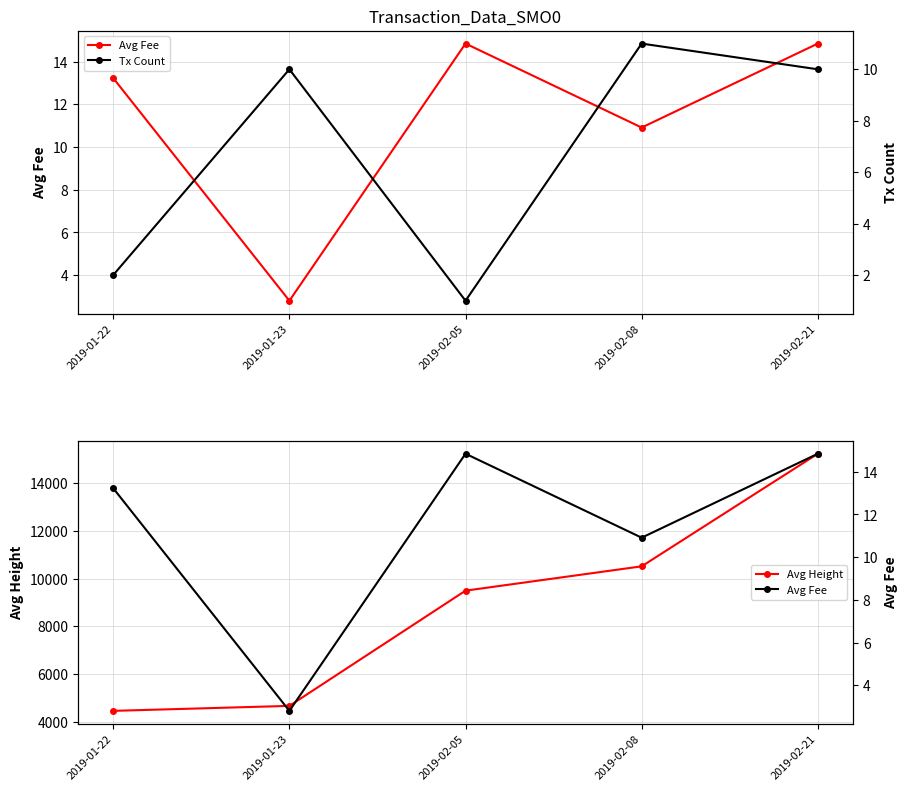

What is the sum of the Avg Fee values at 2019-02-05 and 2019-02-08?

25.8